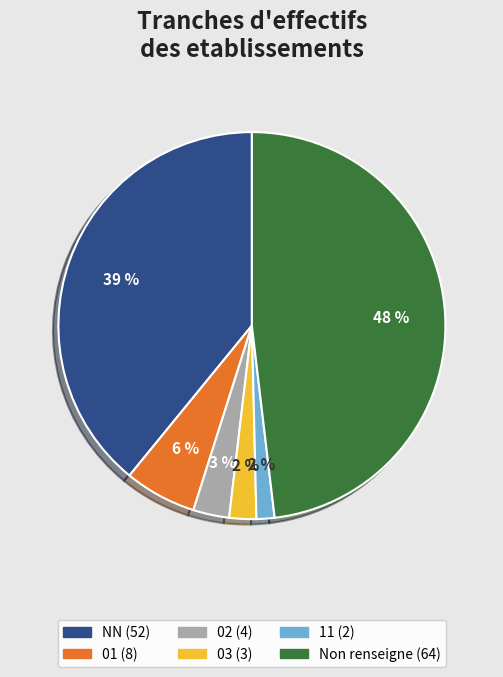

To the nearest percent, what is the average slice percentage?

17%